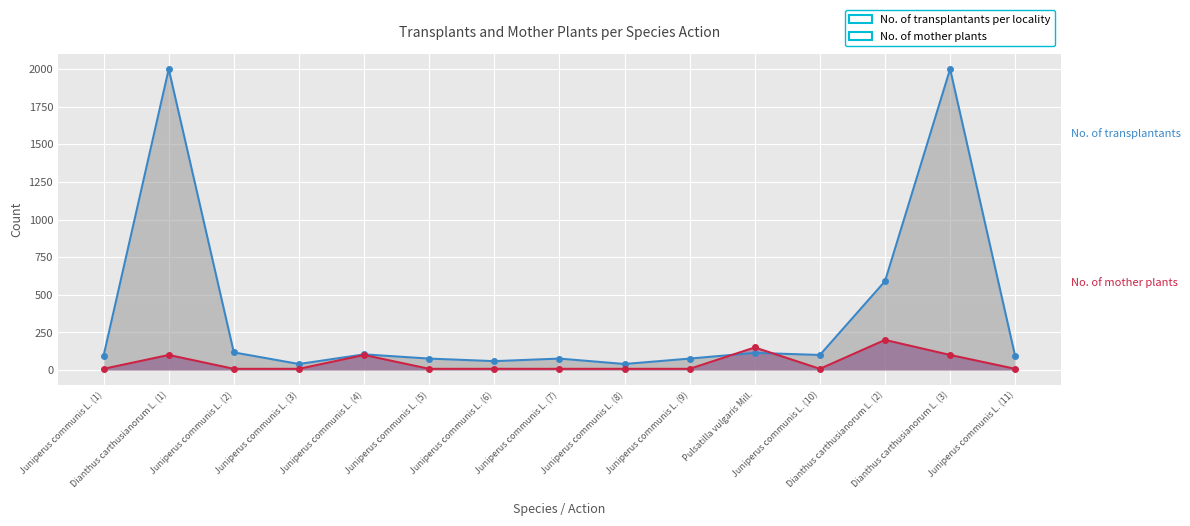

What is the average value of the No. of transplantants per locality series?

372